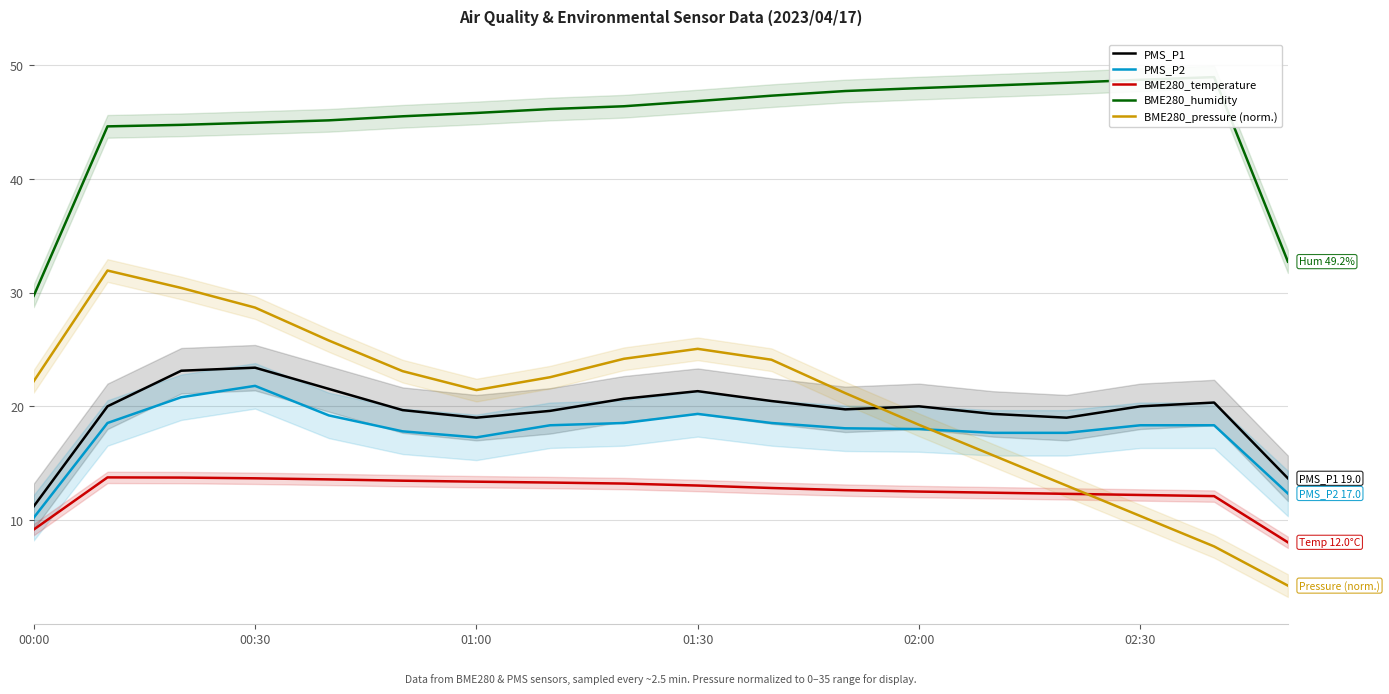

What is the lowest value of the PMS_P2 series?

10.2